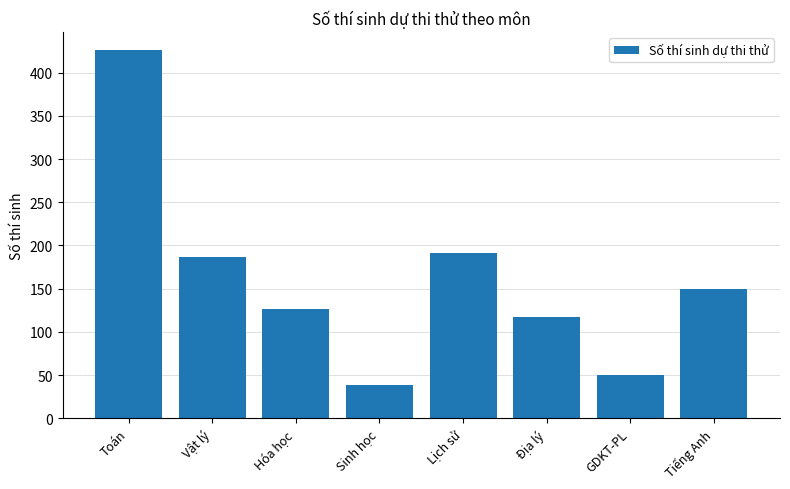

Rank the categories by value from lowest to highest.

Sinh học, GDKT-PL, Địa lý, Hóa học, Tiếng Anh, Vật lý, Lịch sử, Toán